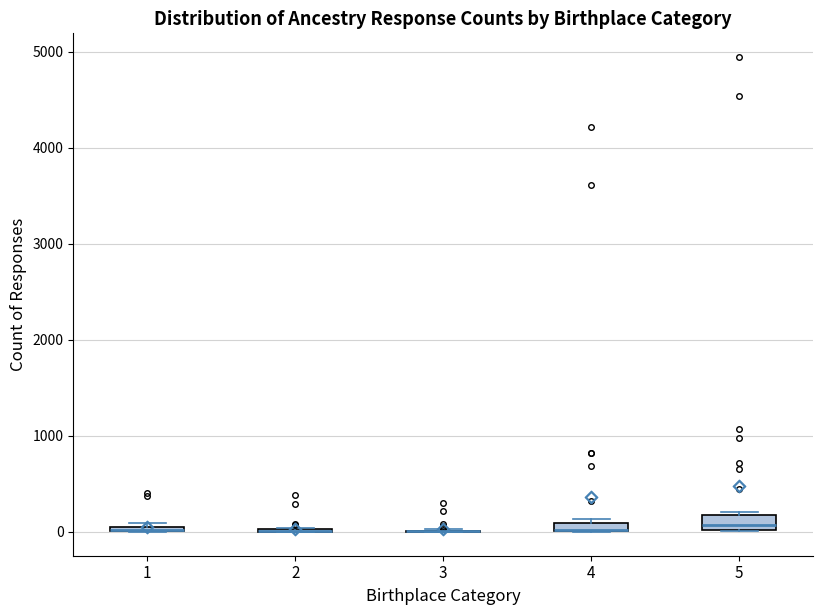

Where is the lower edge of the box at x = 1 on the y-axis? The values are not printed on the chart, so give them approximately, as read against the axis.

0